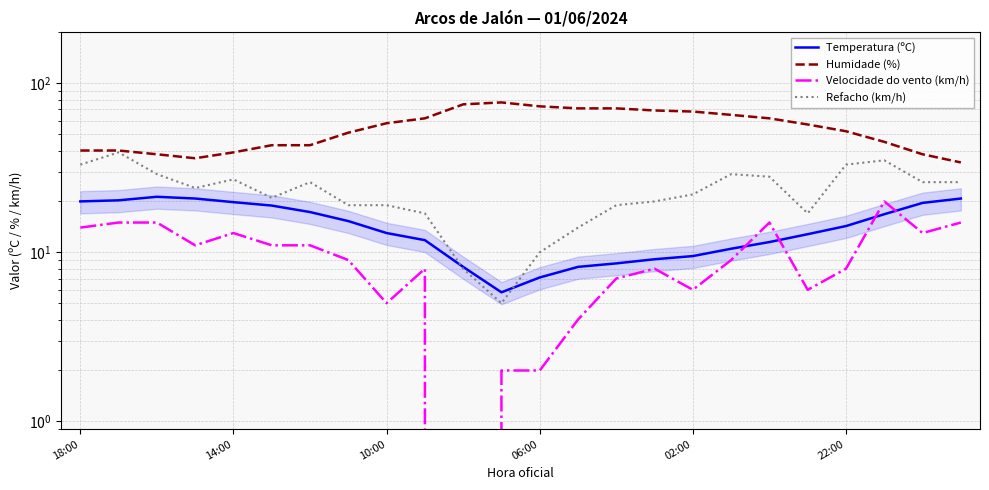

Is the value of Temperatura (ºC) at 18 greater than the value of Humidade (%) at 12?

No